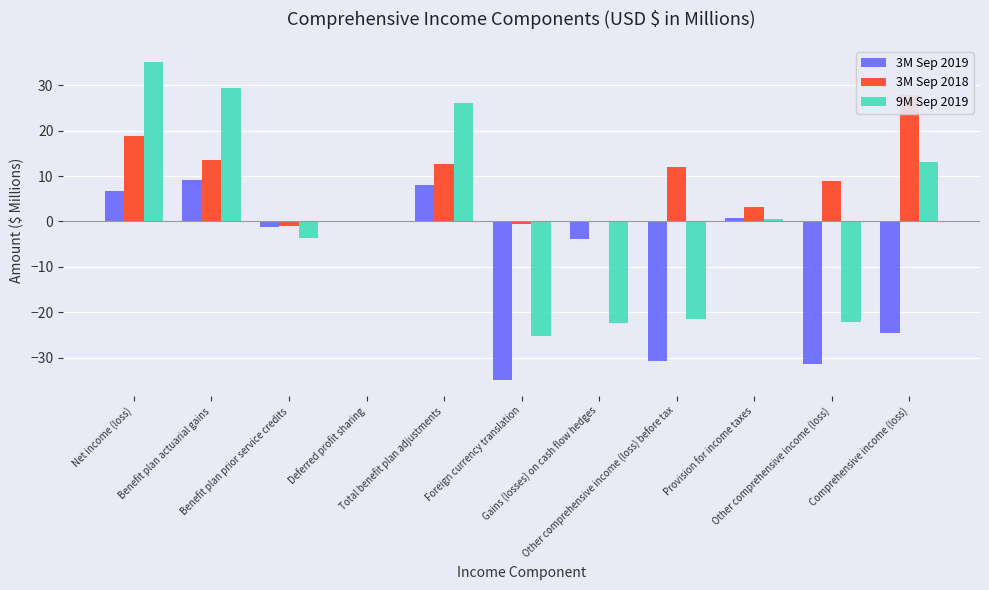

How many values in the 3M Sep 2019 series exceed -1?

5